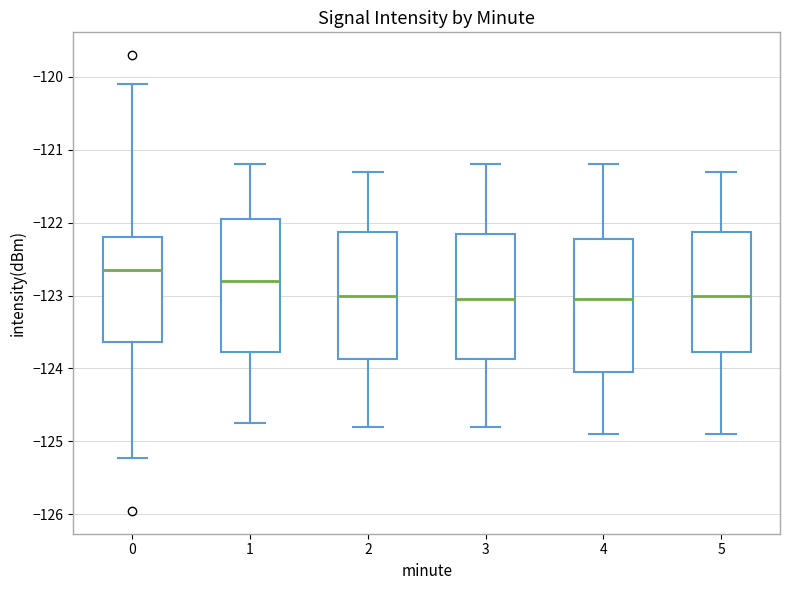

Which box has the highest median line?

0